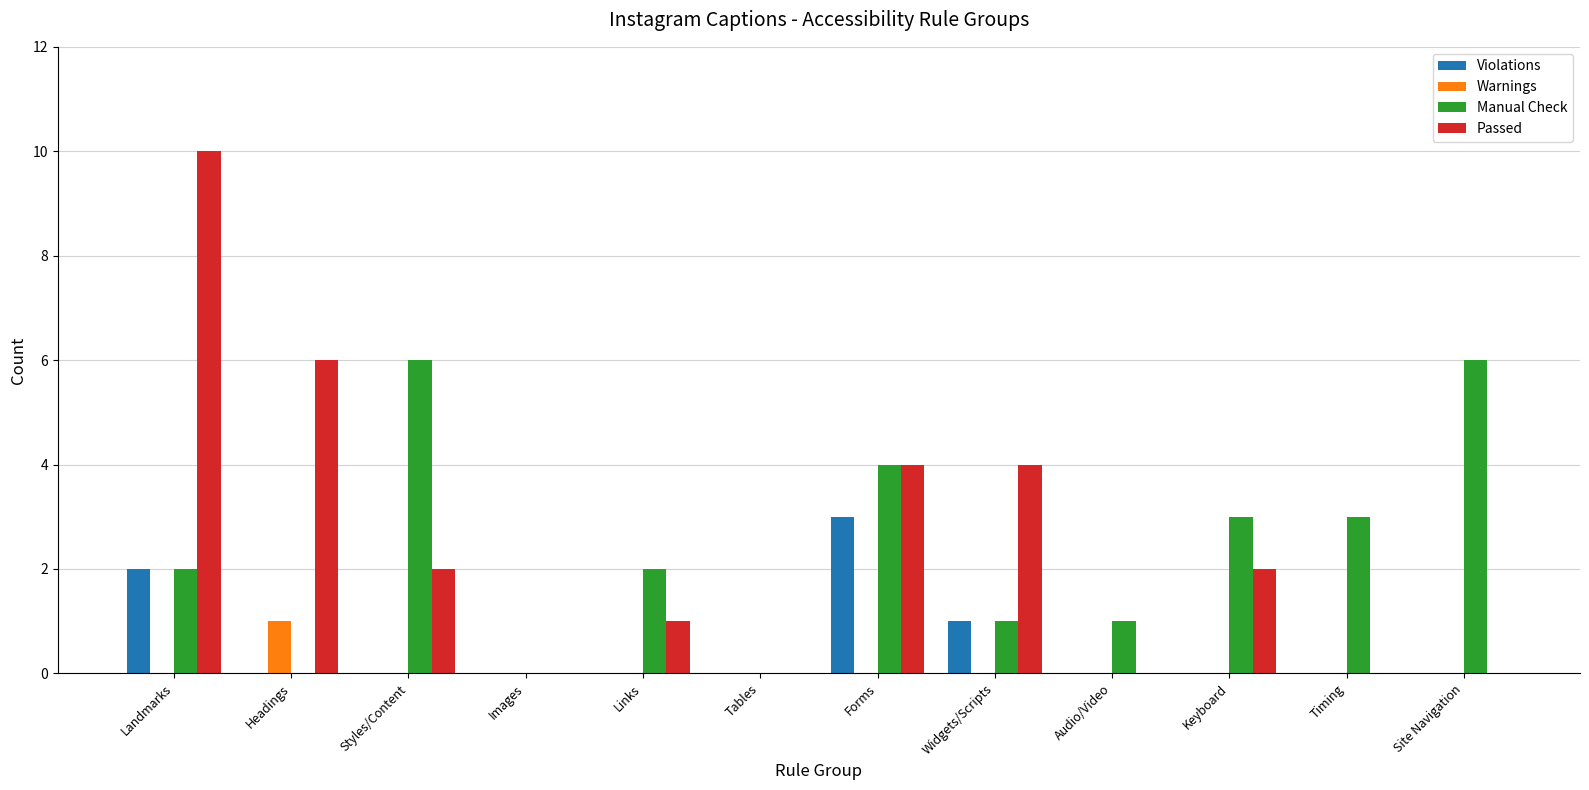

What is the total value across all series at Landmarks?

14